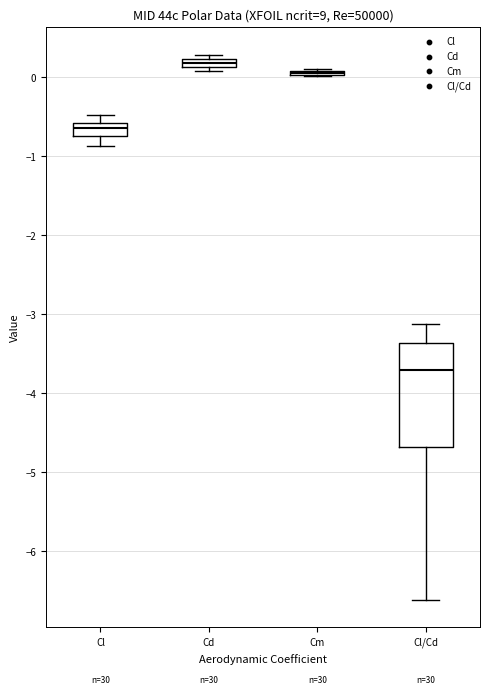

Comparing the boxes themselves (not the whiskers), which one is the tallest?

Cl/Cd